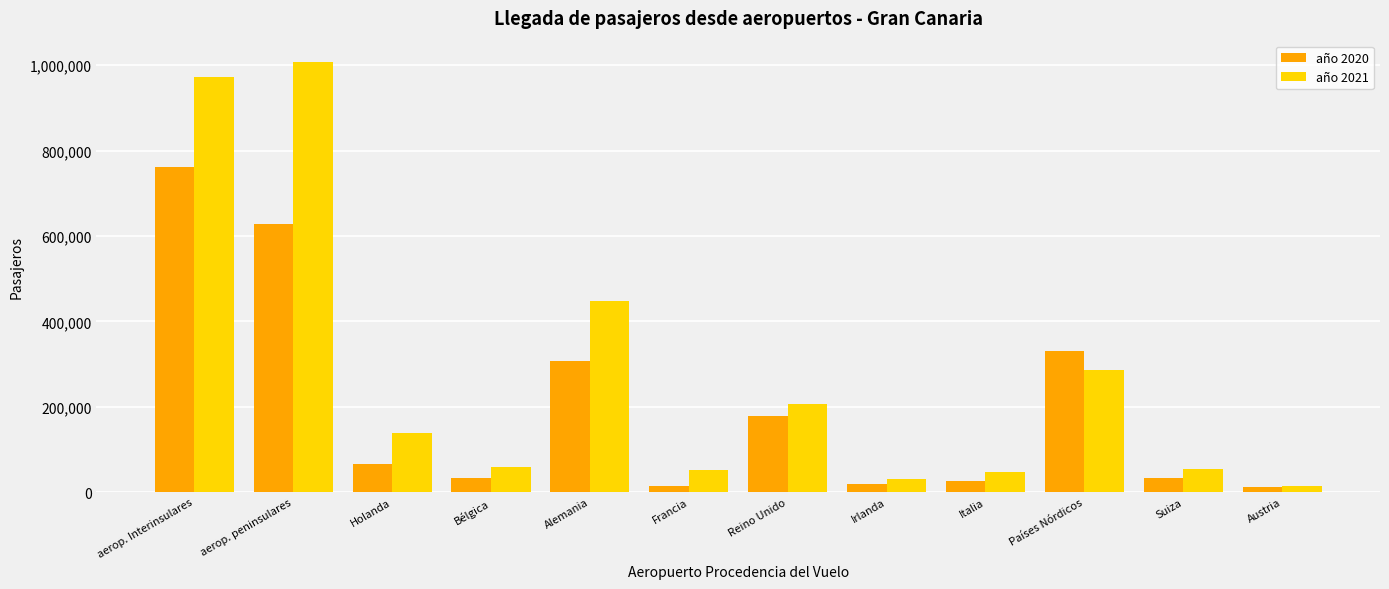

Which series changed the most between aerop. Interinsulares and Bélgica?

año 2021